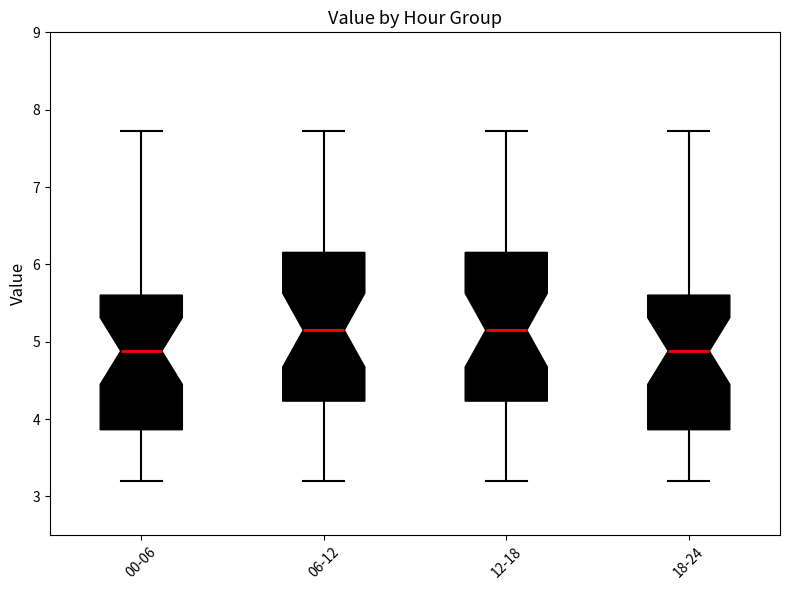

Reading left to right, read every box against the y-axis: the position of its median line, the range the box covers, and the ends of its whiskers. The values are not printed on the chart, so give them approximately, as read against the axis.

00-06: median 4.9, box 3.9 to 5.6, whiskers 3.2 to 7.7
06-12: median 5.2, box 4.2 to 6.2, whiskers 3.2 to 7.7
12-18: median 5.2, box 4.2 to 6.2, whiskers 3.2 to 7.7
18-24: median 4.9, box 3.9 to 5.6, whiskers 3.2 to 7.7